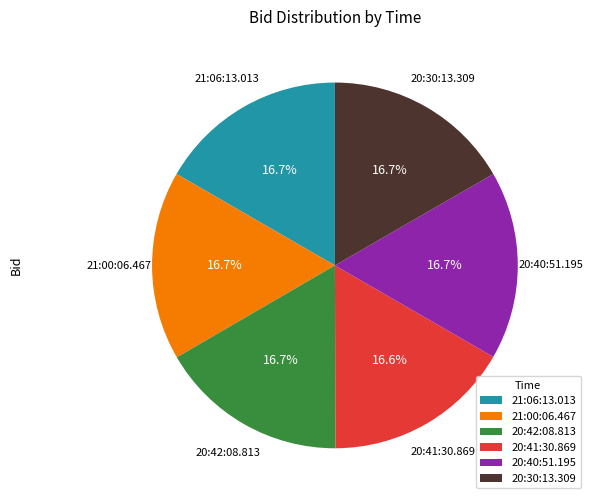

Approximately how many times larger is the value at 20:42:08.813 compared to 20:30:13.309?

1.0